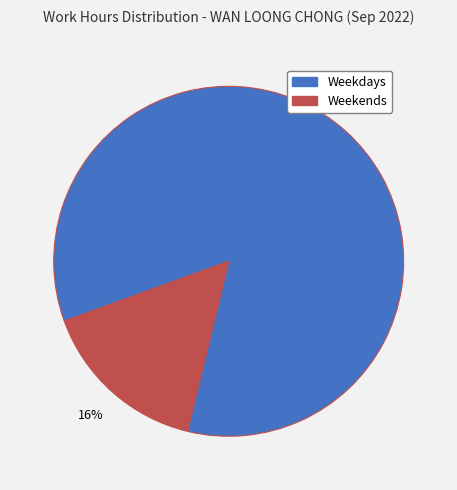

Does any single category account for the majority?

Yes